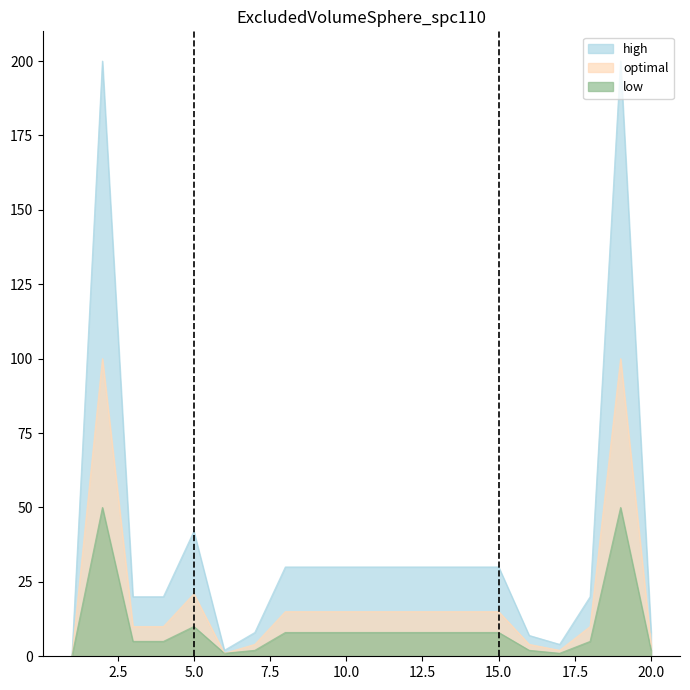

Does the chart have visible grid lines?

No